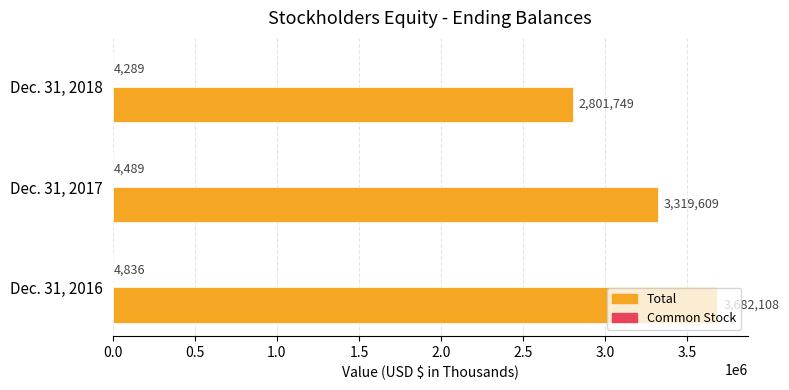

What is the sum of all Total values?

9803466